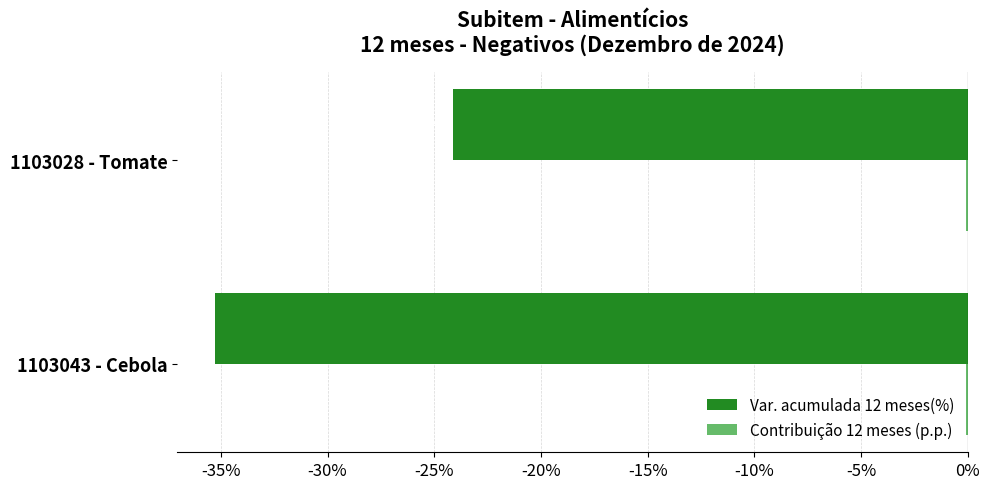

What is the sum of all Var. acumulada 12 meses(%) values?

-59.4